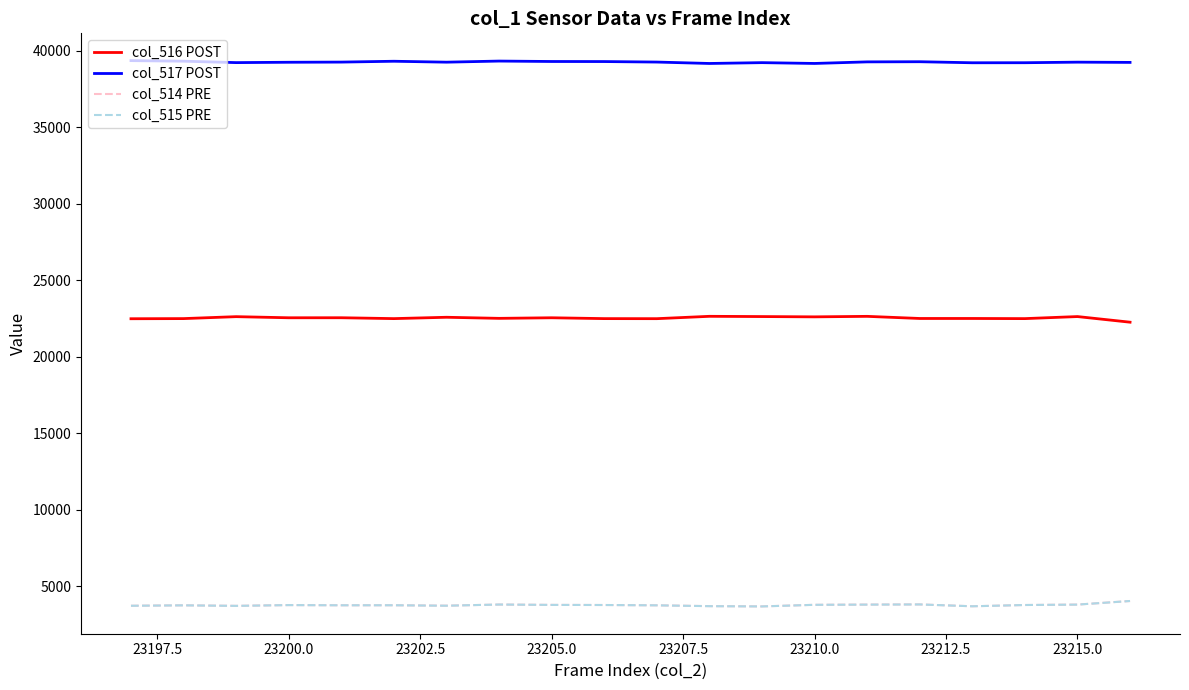

What is the difference between the maximum and minimum values in the col_514 PRE series?

353